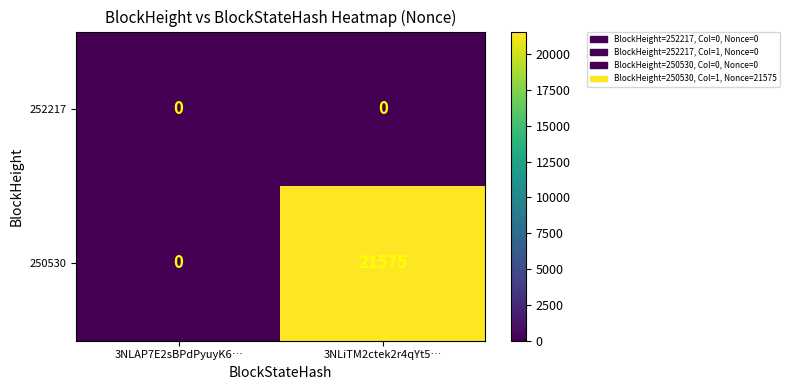

True or false: 252217 has a value of 0 at 3NLAP7E2sBPdPyuyK6….

True